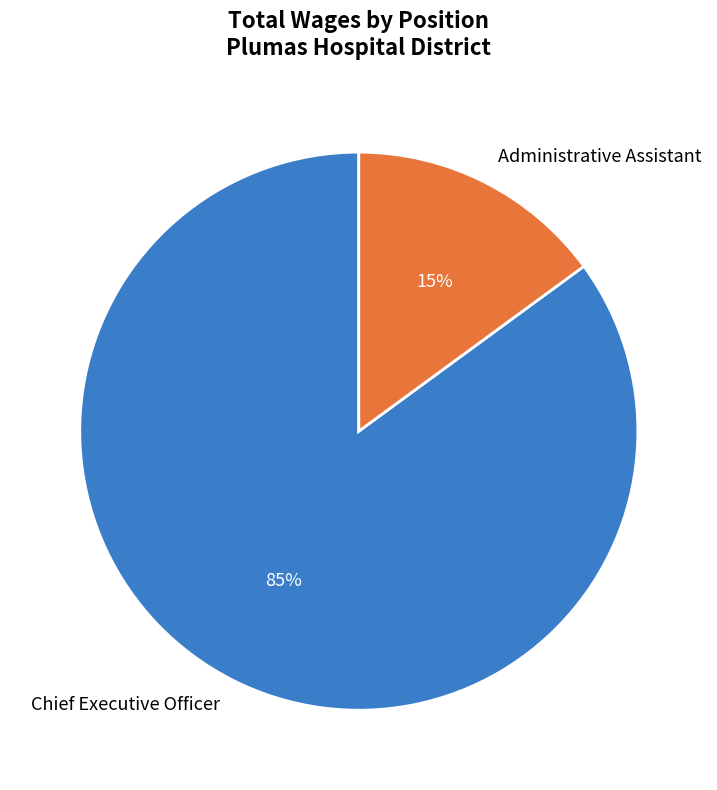

What is the ratio of the value at Chief Executive Officer to the value at Administrative Assistant?

5.7